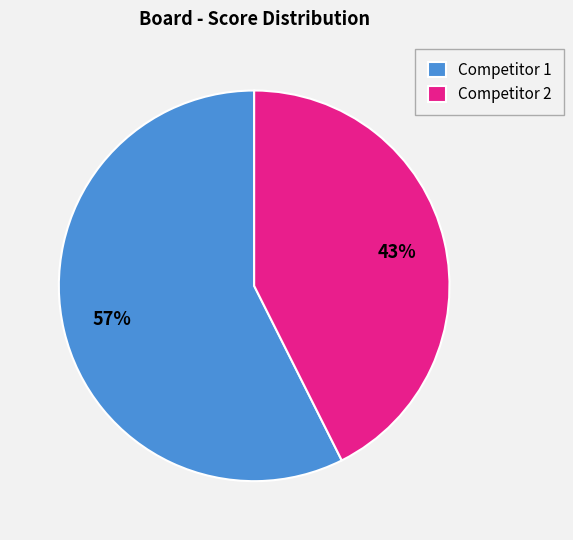

To the nearest percent, what is the combined percentage of Competitor 2 and Competitor 1?

100%